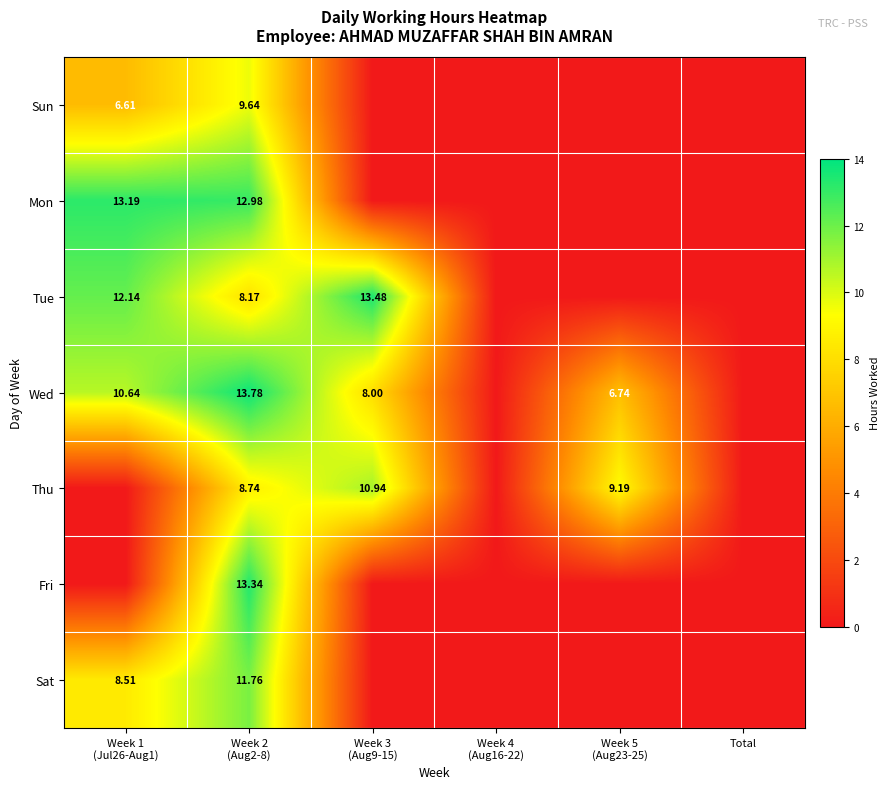

What is the total value across all series at Week 3
(Aug9-15)?

32.4